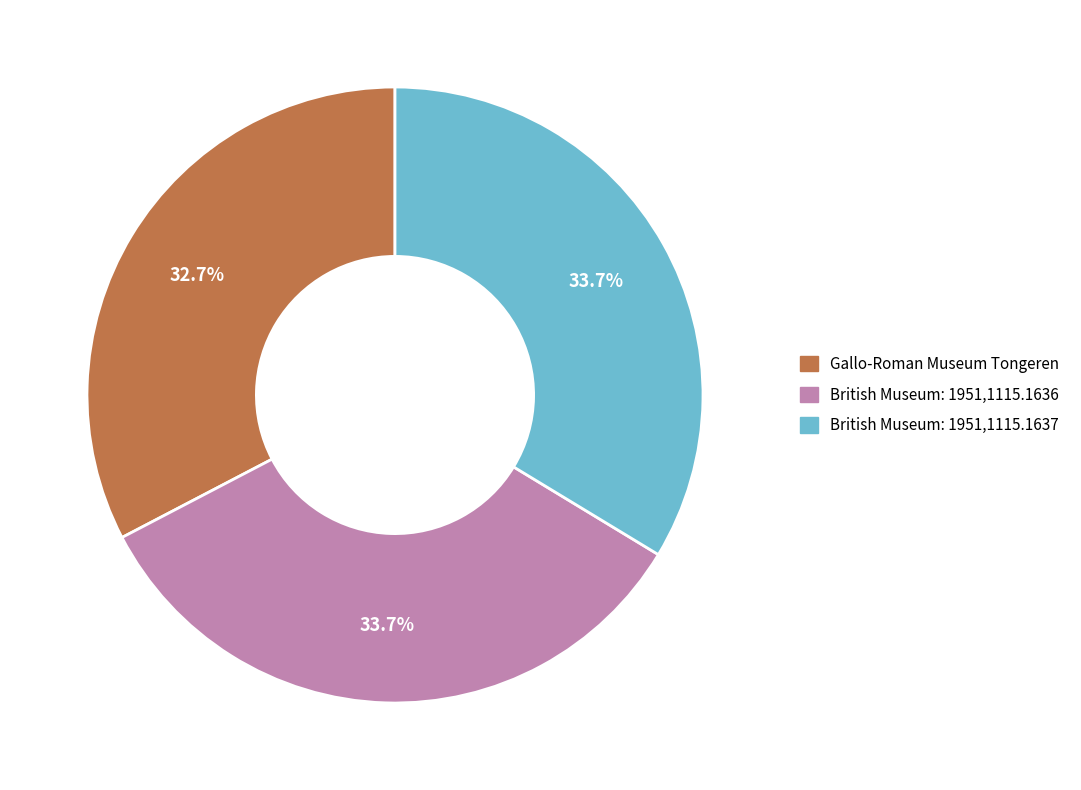

To the nearest percent, what is the average slice percentage?

33%